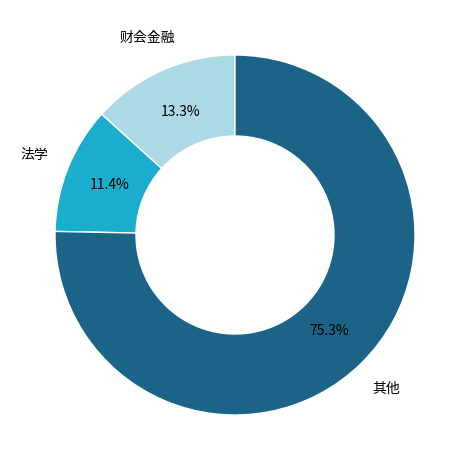

Count the number of slices in the pie.

3